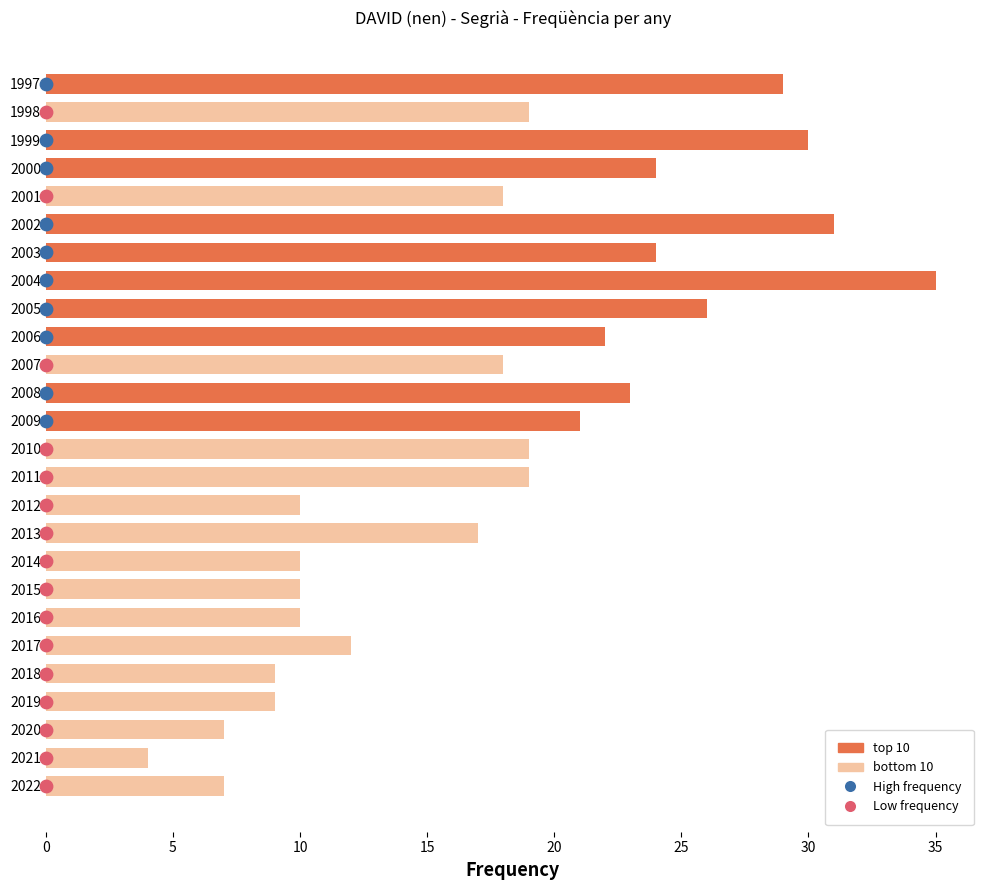

Which has a higher value, 2007 or 2012?

2007